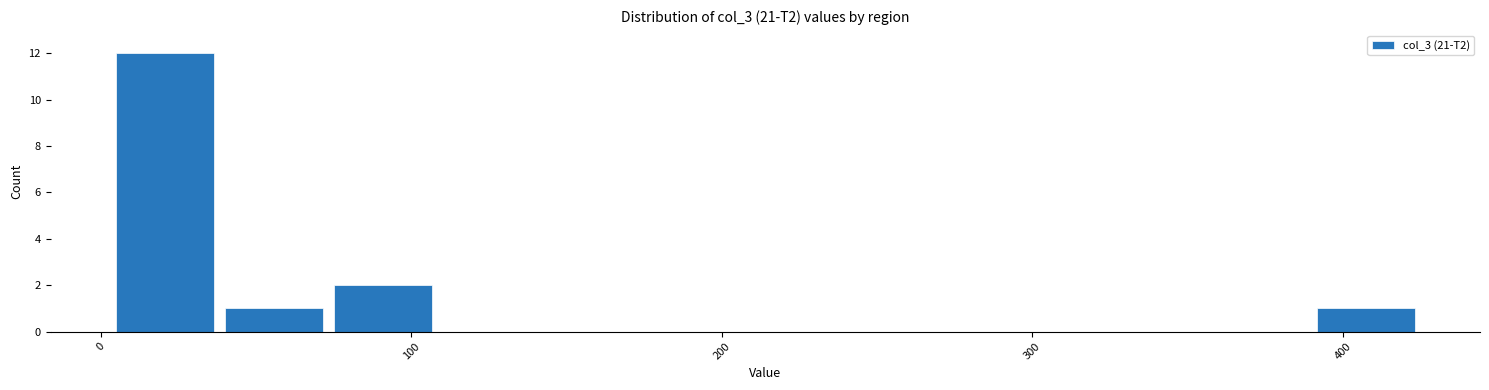

Around what value on the x-axis is the tallest bar? Give the approximate position of its centre, as read against the axis.

20